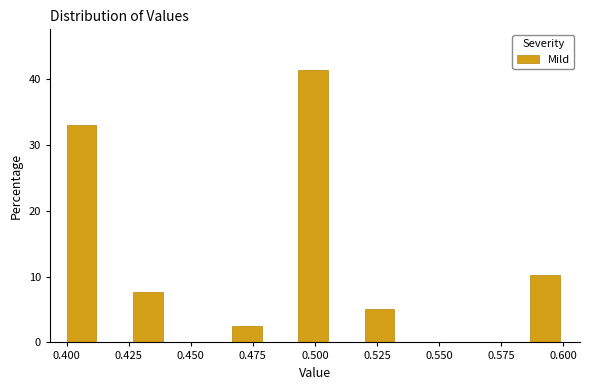

Read against the x-axis, roughly where is the centre of the tallest bar?

0.500